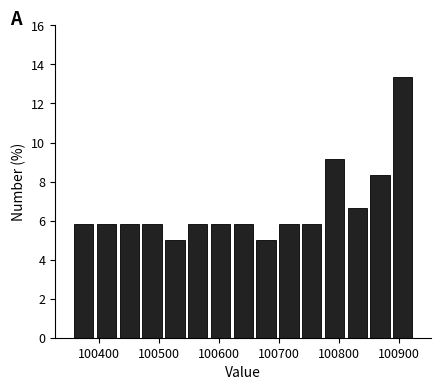

Around what value on the x-axis is the tallest bar? Give the approximate position of its centre, as read against the axis.

100910